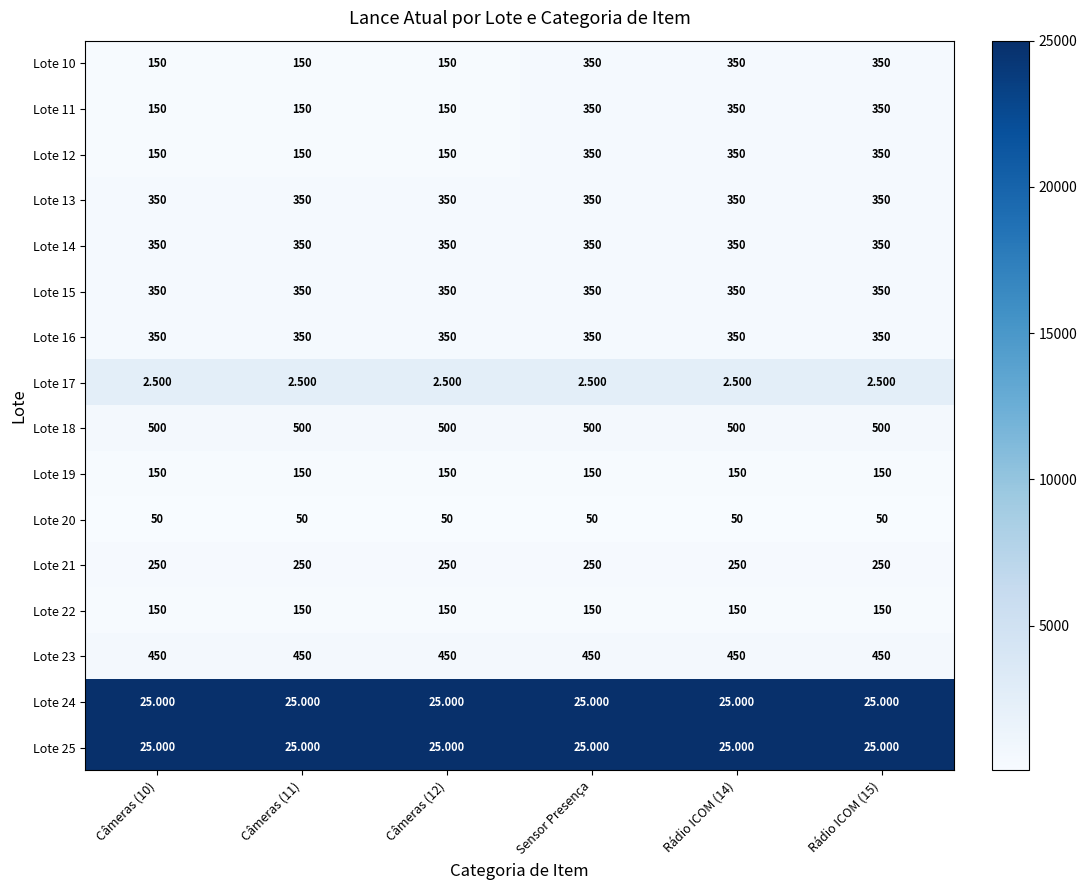

How many data points does each series have?

6